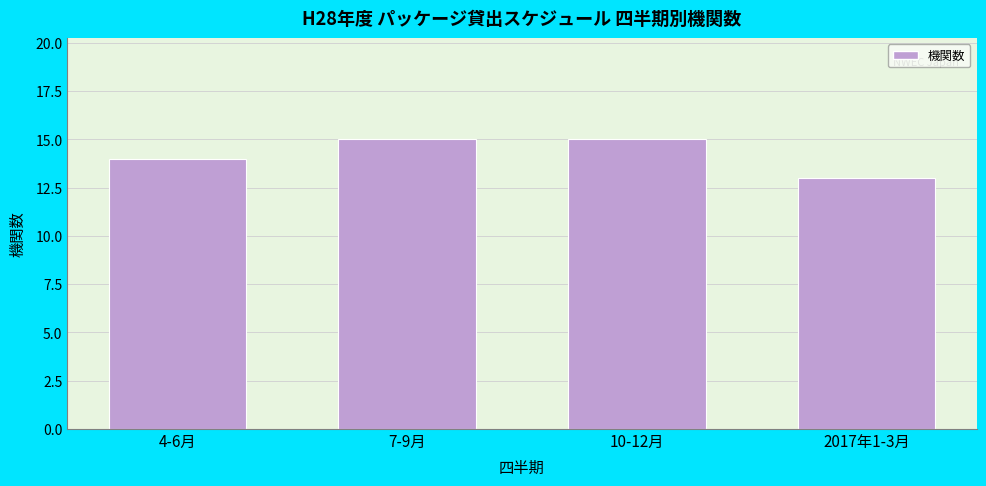

Reading left to right, list all the values displayed in this chart.

14	15	15	13